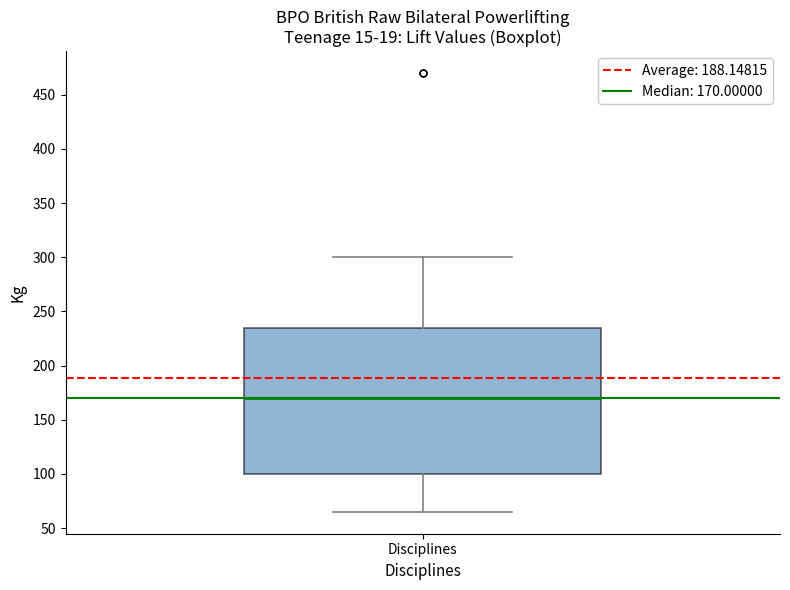

Transcribe this box plot: give where the median line is, the range the box spans, and where the two whiskers end, as read against the y-axis. The values are not printed on the chart, so give them approximately, as read against the axis.

median 170, box 100 to 235, whiskers 65 to 300